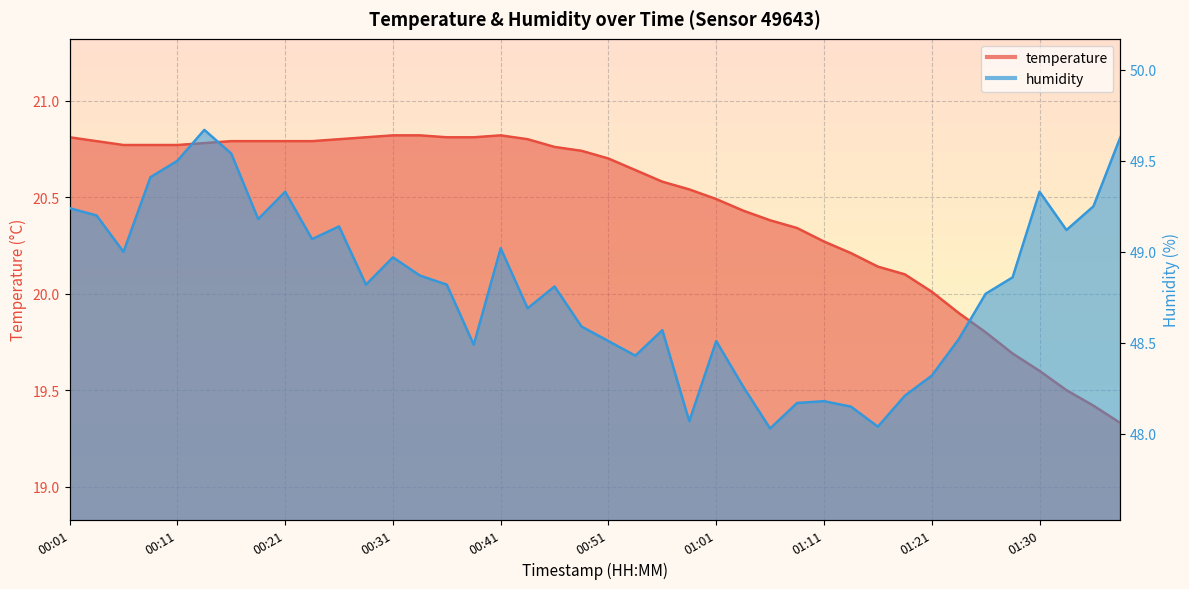

How many data points does each series have?

40